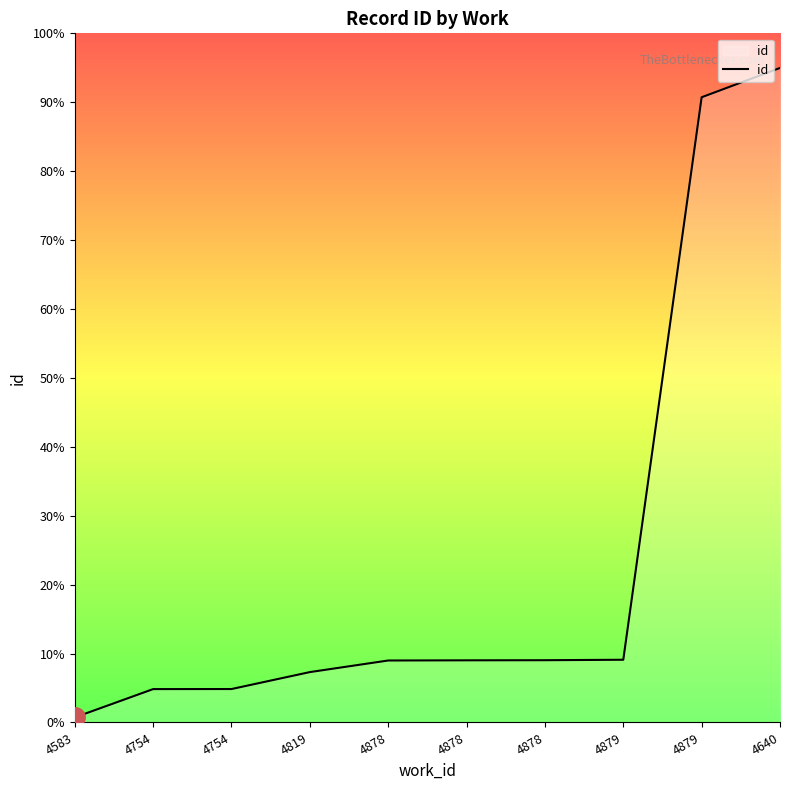

What is the value of the 6th point from the left?

13079